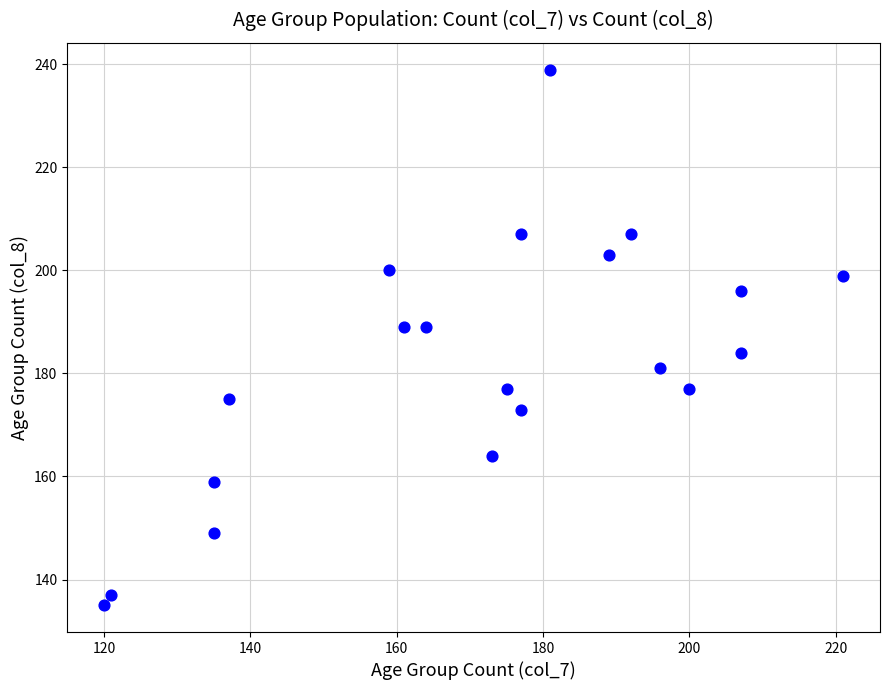

What is the range of Y values (max minus min)?

104